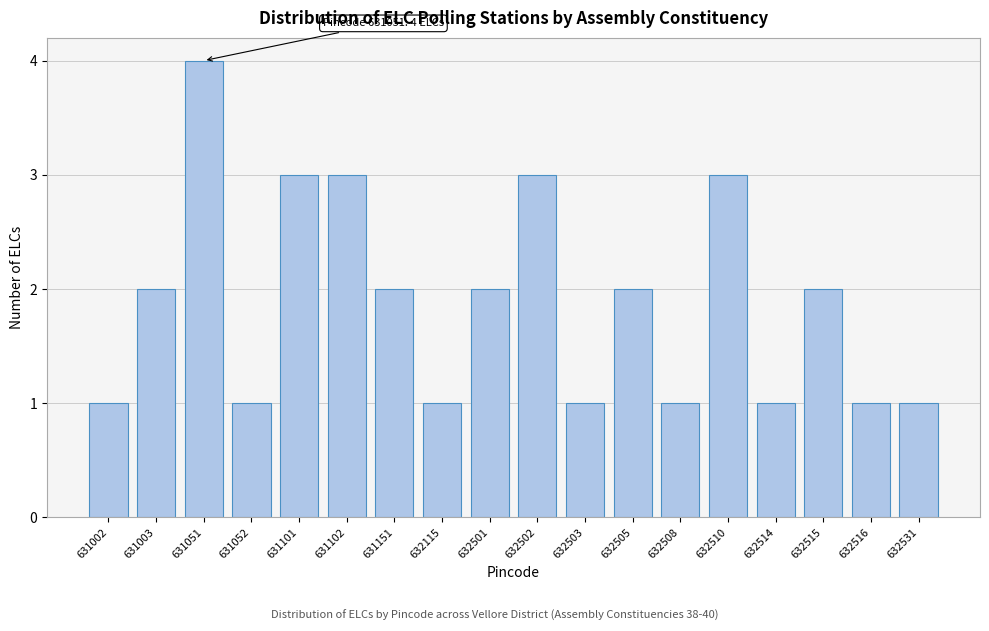

Reading left to right, transcribe all the data shown in this chart.

1	2	4	1	3	3	2	1	2	3	1	2	1	3	1	2	1	1